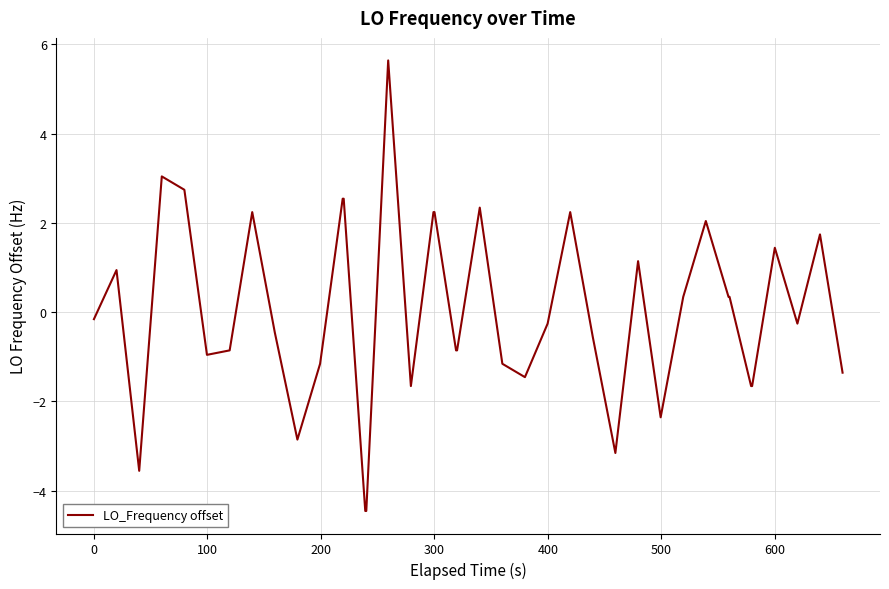

How many lines are shown in the chart?

1